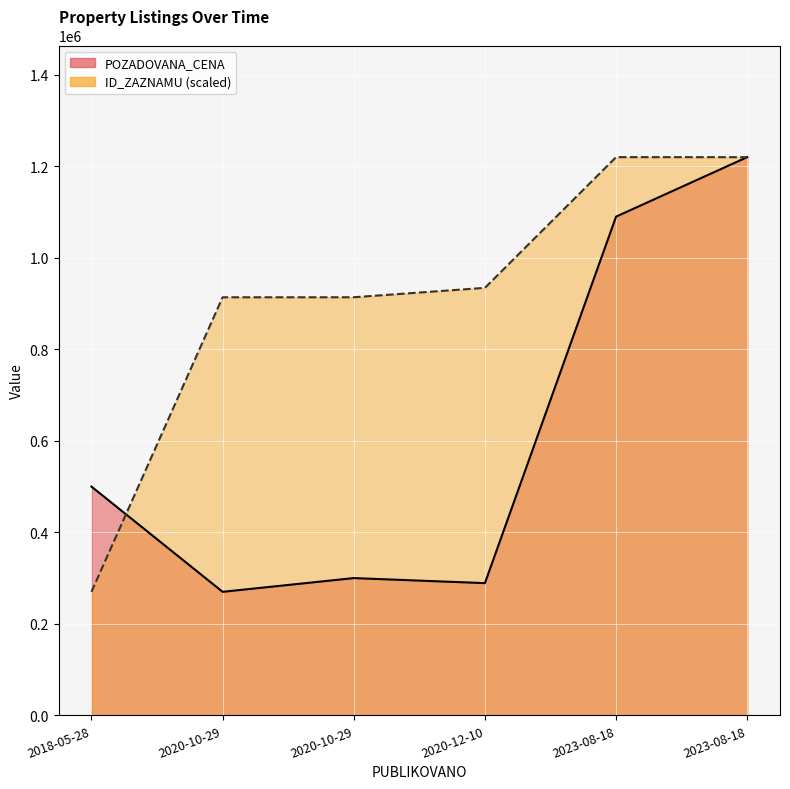

What is the difference between the highest and lowest values at 2023-08-18?

130000.0